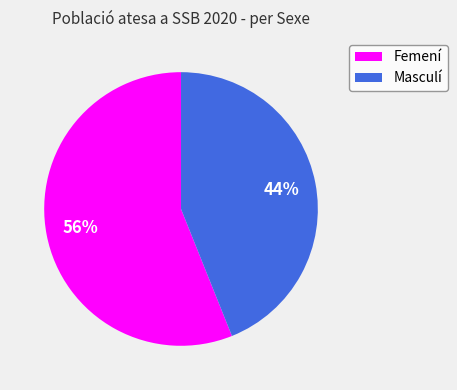

What is the majority slice?

Femení